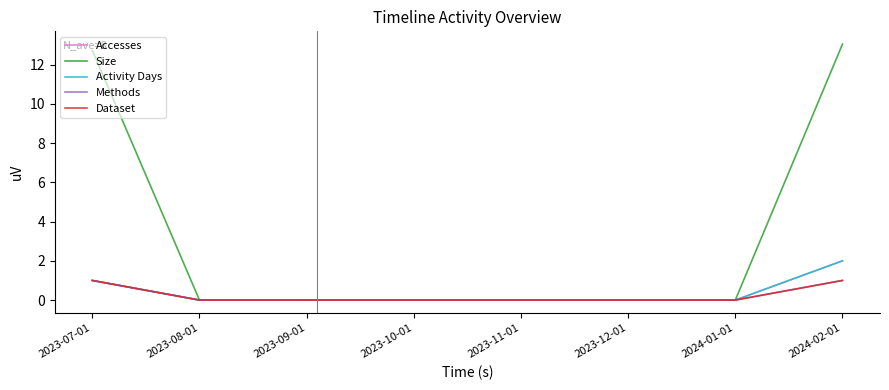

Is this an area chart (filled region under the line)?

No